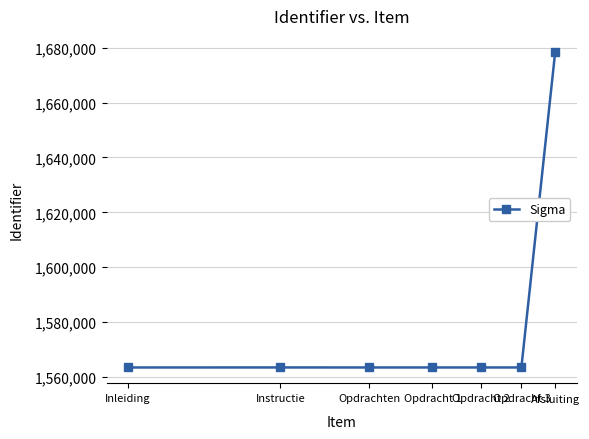

What is the average value?

1579936